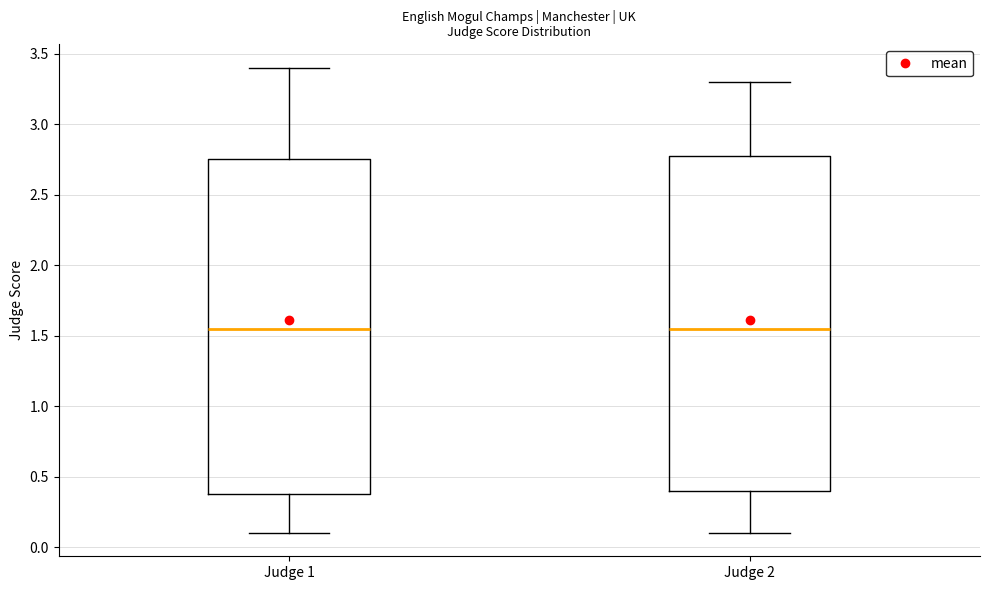

Reading left to right, transcribe this box plot: for each box, give where its median line is, the range the box spans, and where its two whiskers end, as read against the y-axis. The values are not printed on the chart, so give them approximately, as read against the axis.

Judge 1: median 1.55, box 0.40 to 2.75, whiskers 0.10 to 3.40
Judge 2: median 1.55, box 0.40 to 2.80, whiskers 0.10 to 3.30